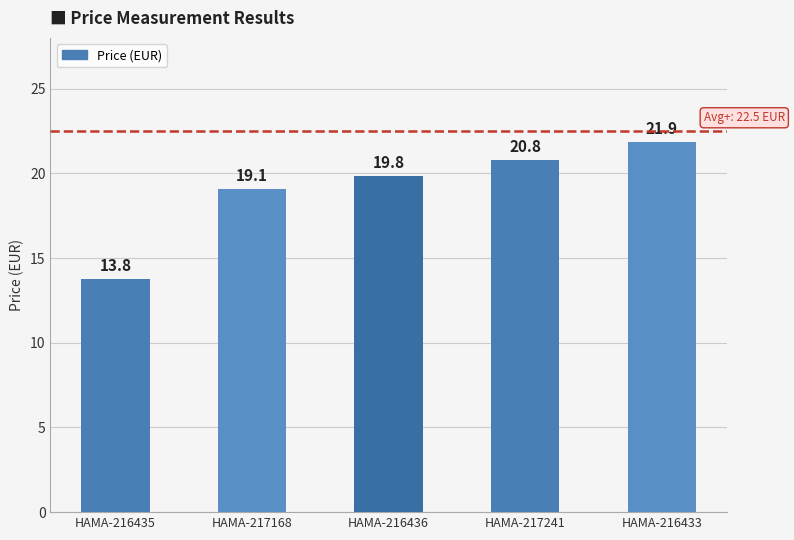

The chart shows a value of 20.8 at HAMA-217241. True or false?

True